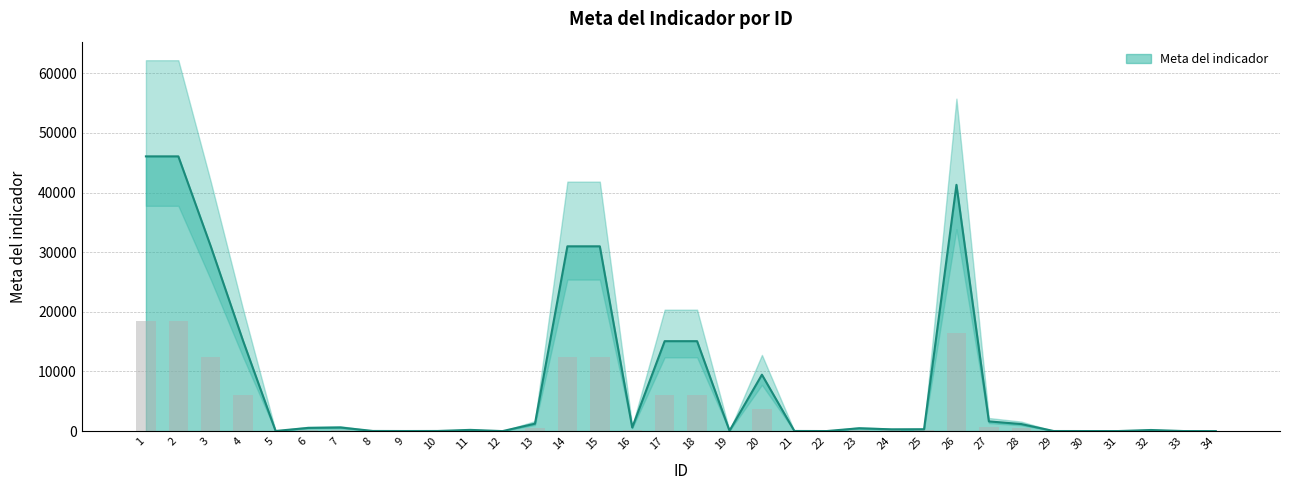

List the labels in order of value, smallest first.

12, 34, 22, 30, 31, 33, 9, 29, 5, 10, 21, 8, 19, 32, 11, 24, 25, 23, 6, 16, 7, 28, 13, 27, 20, 4, 17, 18, 3, 14, 15, 26, 1, 2